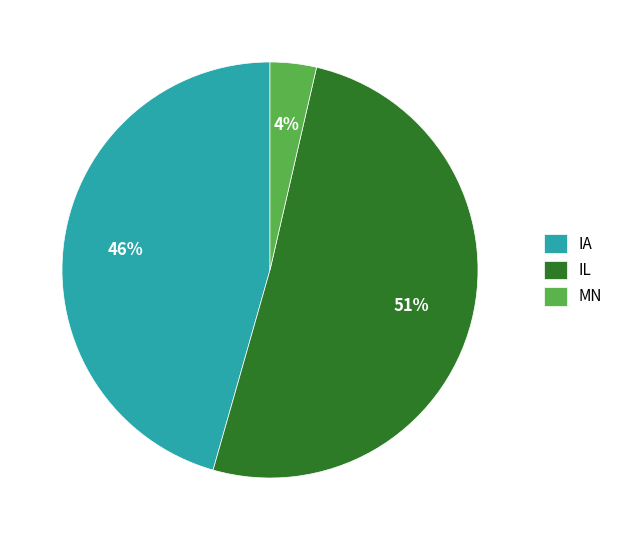

Which slice is the smallest?

MN